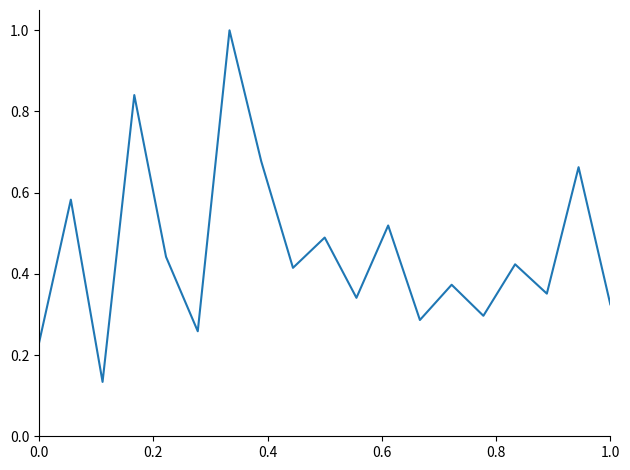

What is the greatest value displayed?

1.0